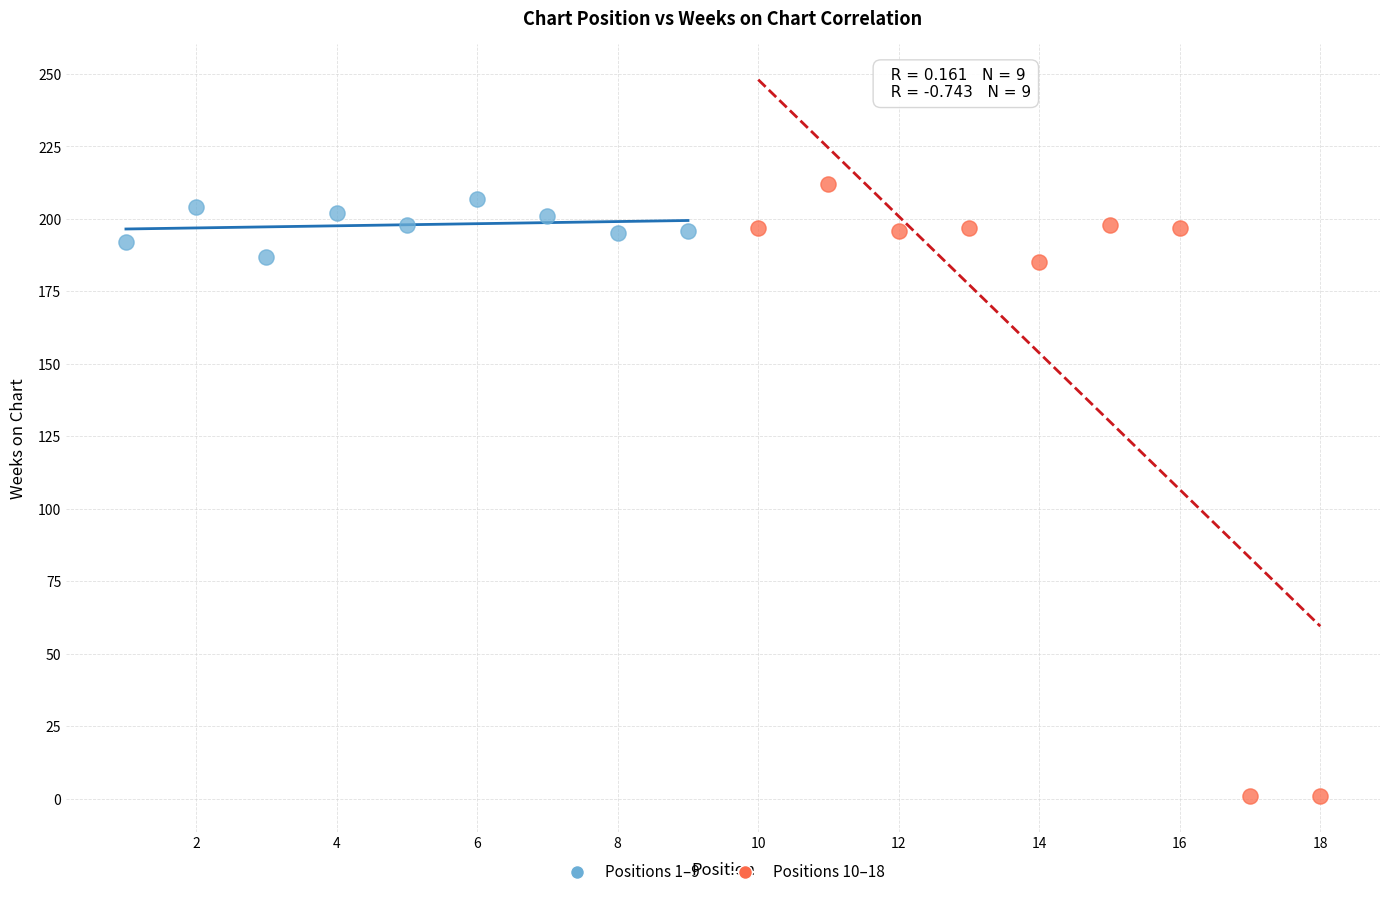

Which series has the largest Y range (max minus min)?

Positions 10–18